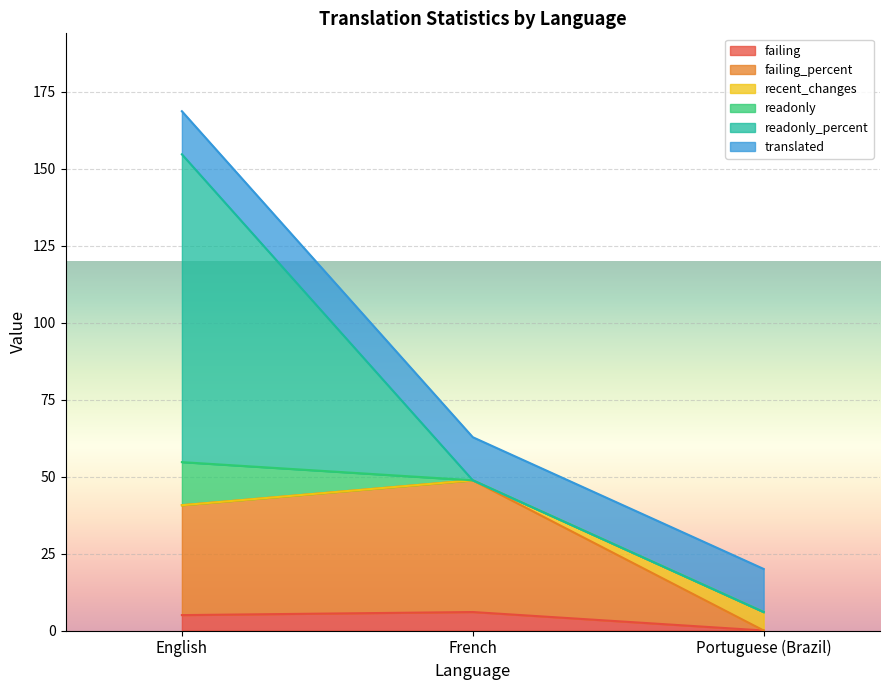

What are all the series names shown in the legend?

failing, failing_percent, recent_changes, readonly, readonly_percent, translated